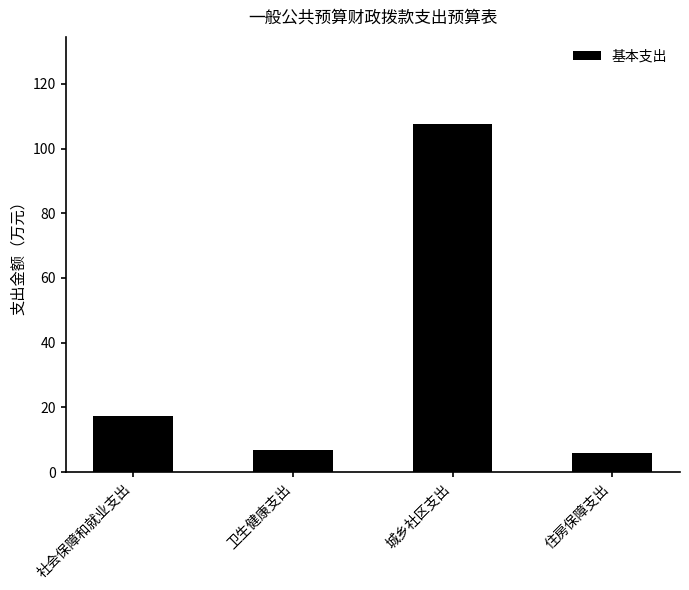

What is the label of the 2nd bar from the right?

城乡社区支出